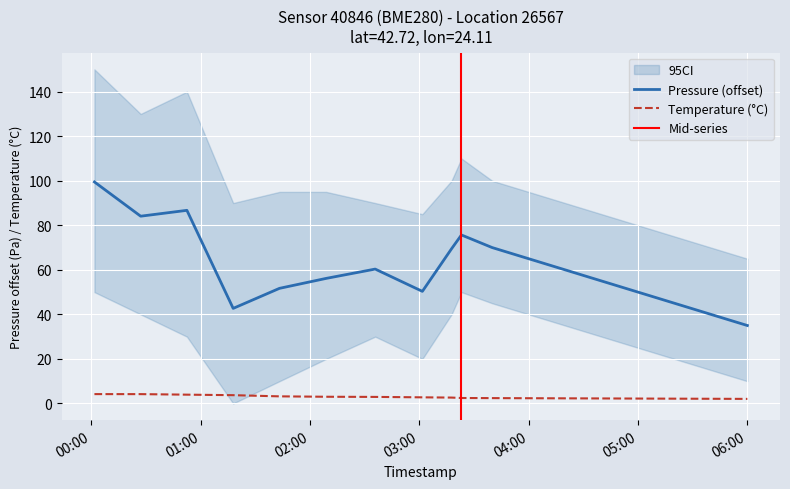

What is the minimum value for temperature?

2.0